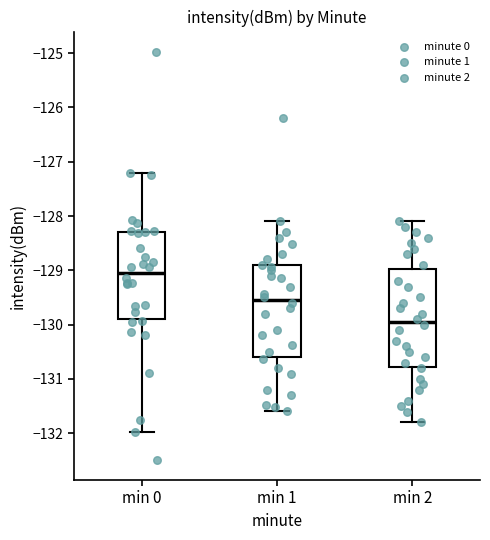

Which box's median line is the lowest?

min 2